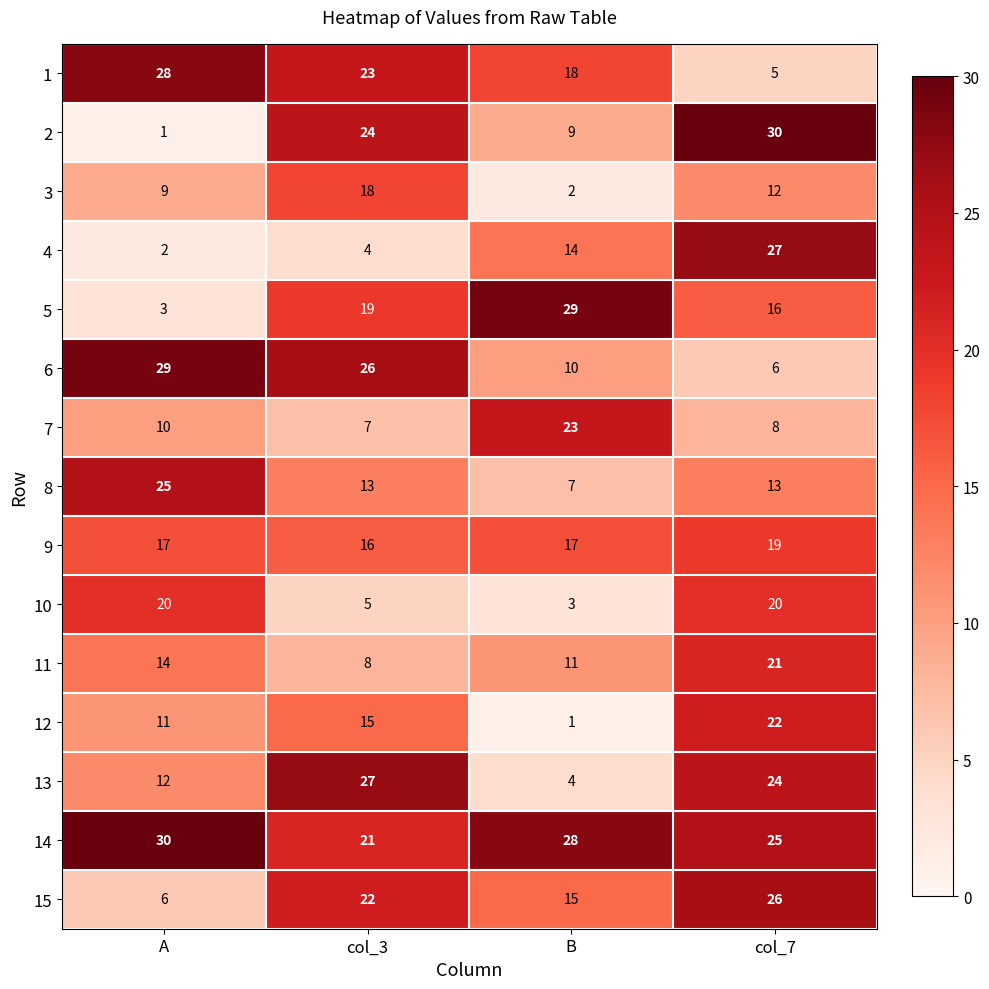

What is the difference between the maximum and minimum values in the 13 series?

23